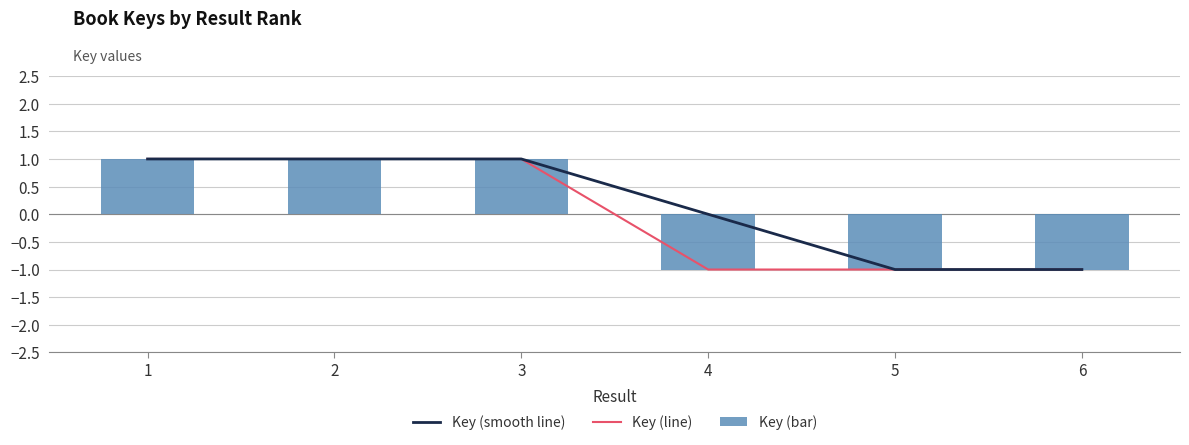

Is it true that Key (bar) equals 1.0 at 1?

True